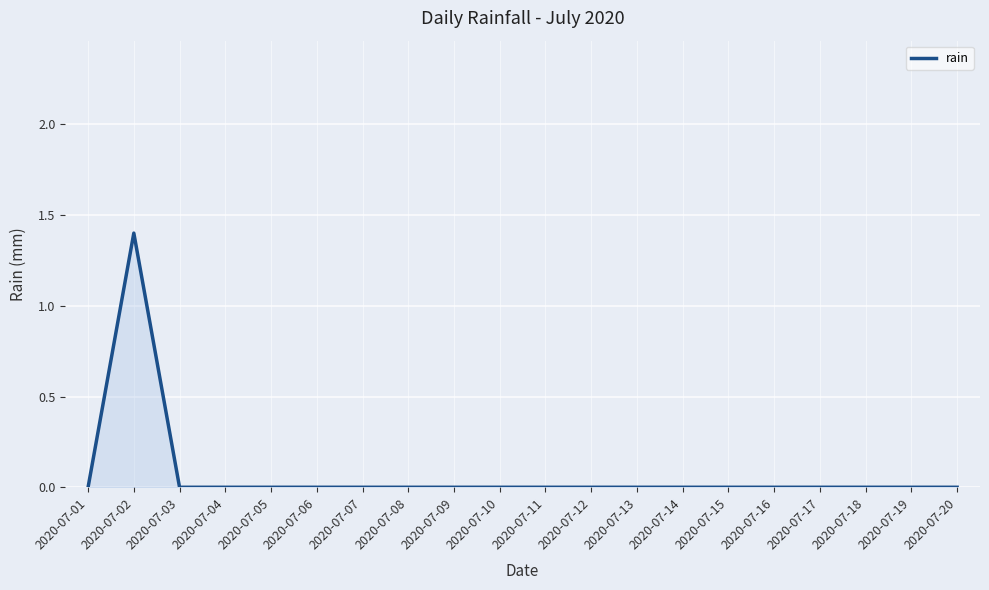

Reading left to right, what are all the values shown in this chart?

0.0	1.4	0.0	0.0	0.0	0.0	0.0	0.0	0.0	0.0	0.0	0.0	0.0	0.0	0.0	0.0	0.0	0.0	0.0	0.0